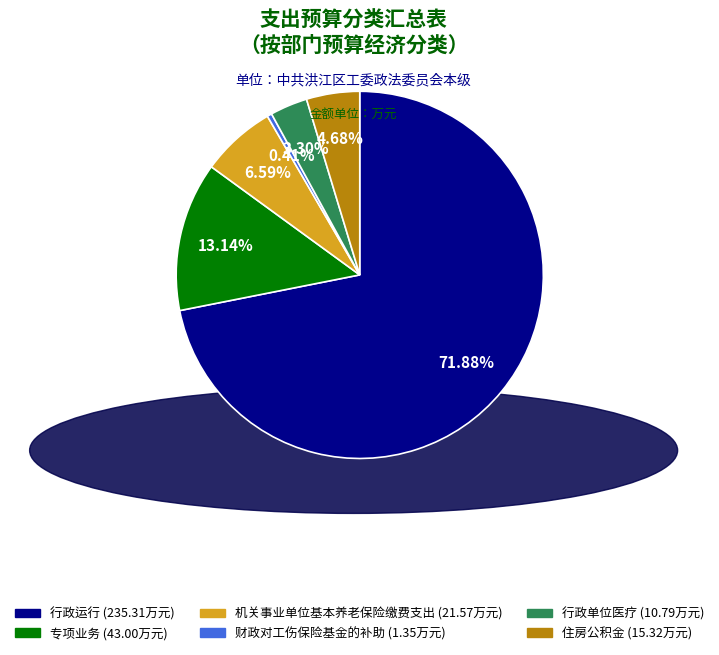

To the nearest percent, what is the difference between the largest and smallest slice percentages?

71%